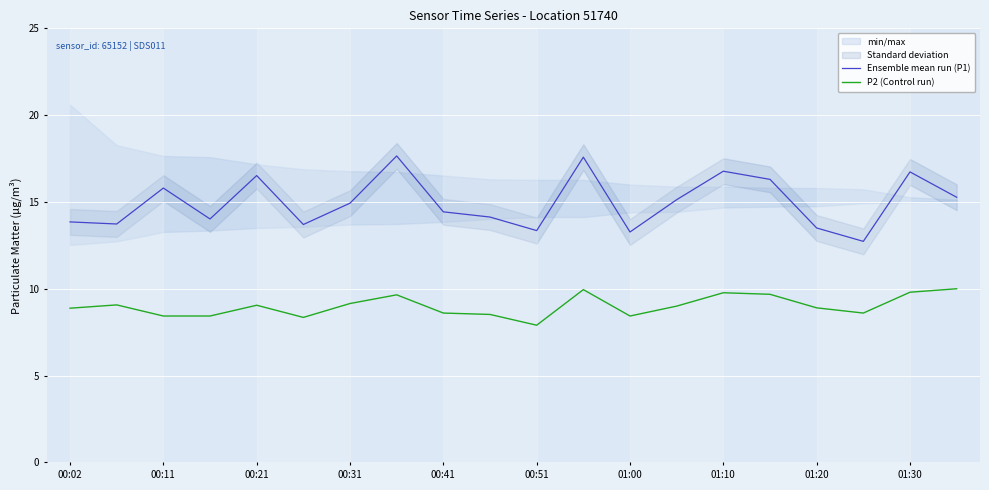

True or false: P2 (Control run) and Ensemble mean run (P1) intersect in this chart.

False